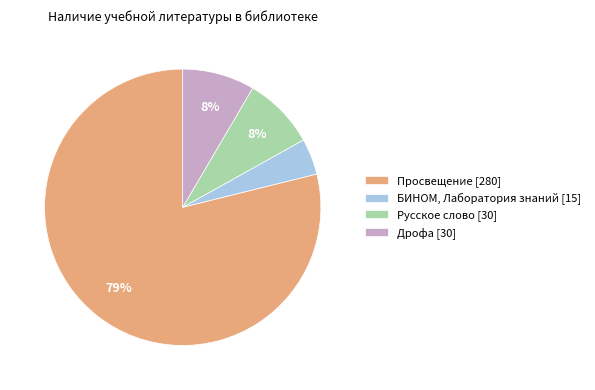

Combined, do Просвещение [280] and Дрофа [30] account for over 50%?

Yes